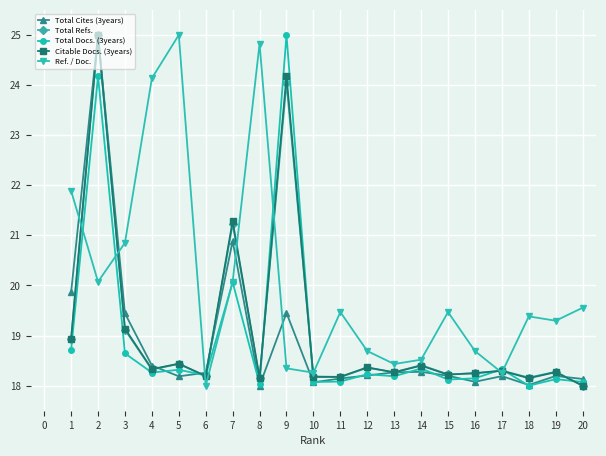

At which label is Citable Docs. (3years) closest to 21?

7